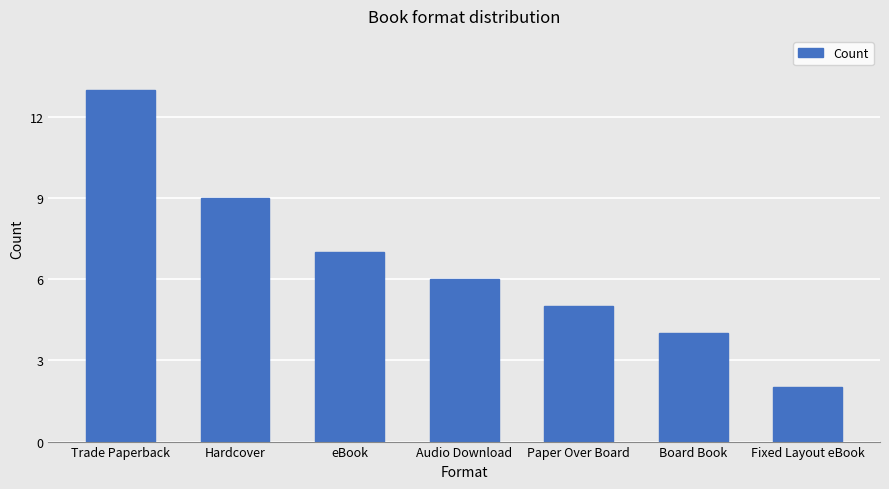

What is the label of the 1st bar from the right?

Fixed Layout eBook